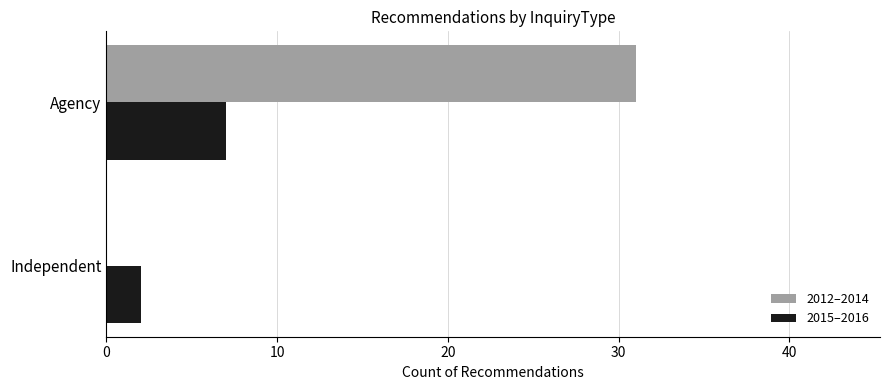

Is it true that 2012–2014 equals 0 at Independent?

True